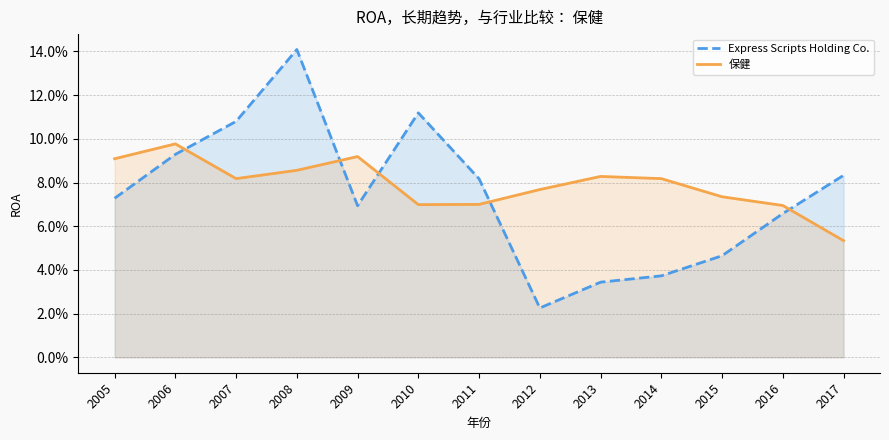

Reading left to right, transcribe all the data shown in this chart.

Express Scripts Holding Co.: 2005=0.1	2006=0.1	2007=0.1	2008=0.1	2009=0.1	2010=0.1	2011=0.1	2012=0.0	2013=0.0	2014=0.0	2015=0.0	2016=0.1	2017=0.1
保健: 2005=0.1	2006=0.1	2007=0.1	2008=0.1	2009=0.1	2010=0.1	2011=0.1	2012=0.1	2013=0.1	2014=0.1	2015=0.1	2016=0.1	2017=0.1